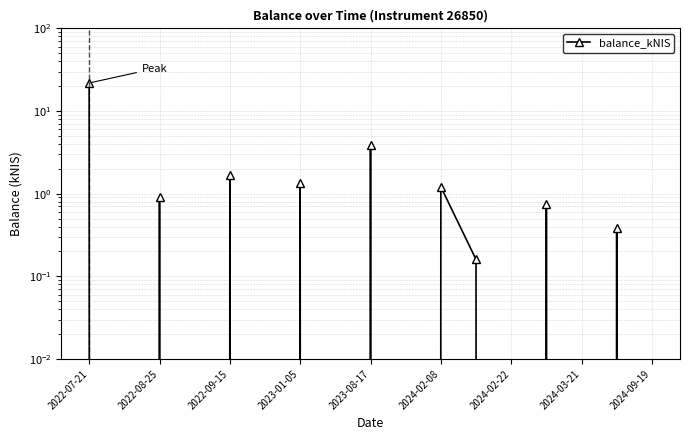

Which category has the highest value across all series?

2022-07-21